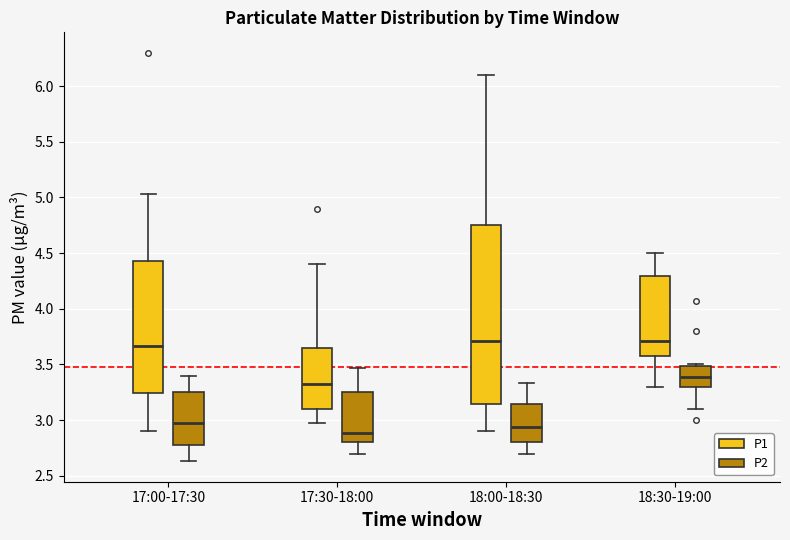

Reading left to right, transcribe this box plot: for each box, give where its median line is, the range the box spans, and where its two whiskers end, as read against the y-axis. The values are not printed on the chart, so give them approximately, as read against the axis.

17:00-17:30 (P1): median 3.65, box 3.25 to 4.45, whiskers 2.90 to 5.05
17:00-17:30 (P2): median 2.95, box 2.75 to 3.25, whiskers 2.65 to 3.40
17:30-18:00 (P1): median 3.30, box 3.10 to 3.65, whiskers 2.95 to 4.40
17:30-18:00 (P2): median 2.90, box 2.80 to 3.25, whiskers 2.70 to 3.45
18:00-18:30 (P1): median 3.70, box 3.15 to 4.75, whiskers 2.90 to 6.10
18:00-18:30 (P2): median 2.95, box 2.80 to 3.15, whiskers 2.70 to 3.35
18:30-19:00 (P1): median 3.70, box 3.60 to 4.30, whiskers 3.30 to 4.50
18:30-19:00 (P2): median 3.40, box 3.30 to 3.50, whiskers 3.10 to 3.50 (just above the box's upper edge)